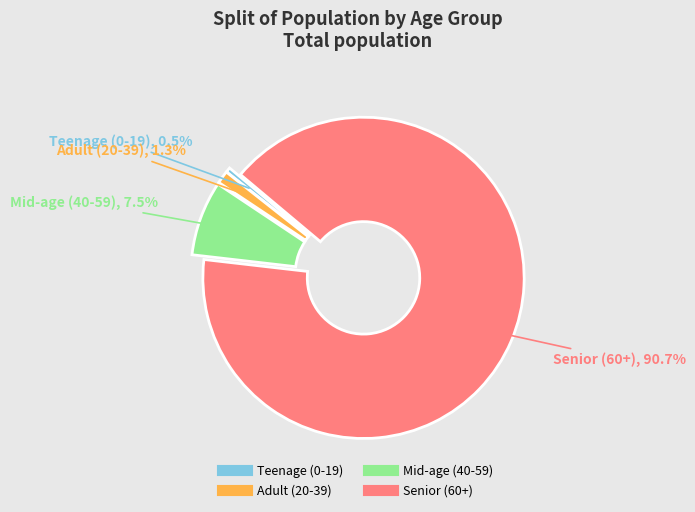

How many segments does this pie chart have?

4